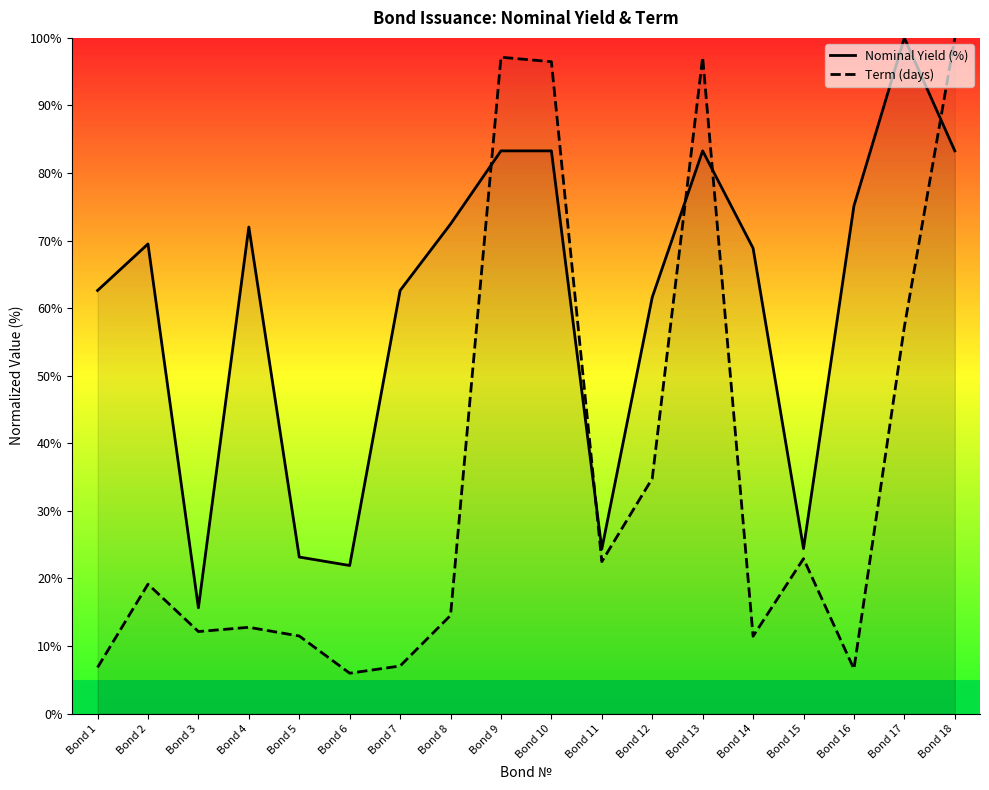

Which category has the lowest value in the Term (days) series?

Bond 6